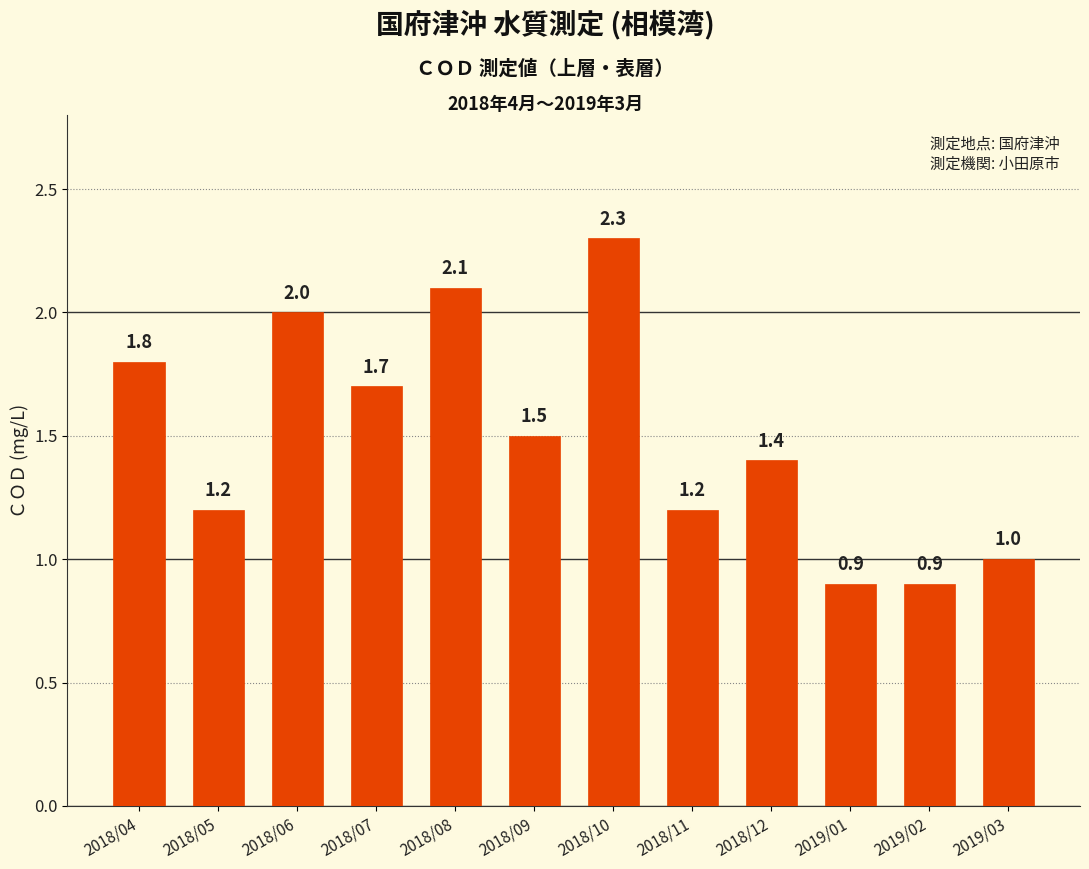

Reading right to left, list all the values displayed in this chart.

2019/03=1.0	2019/02=0.9	2019/01=0.9	2018/12=1.4	2018/11=1.2	2018/10=2.3	2018/09=1.5	2018/08=2.1	2018/07=1.7	2018/06=2.0	2018/05=1.2	2018/04=1.8